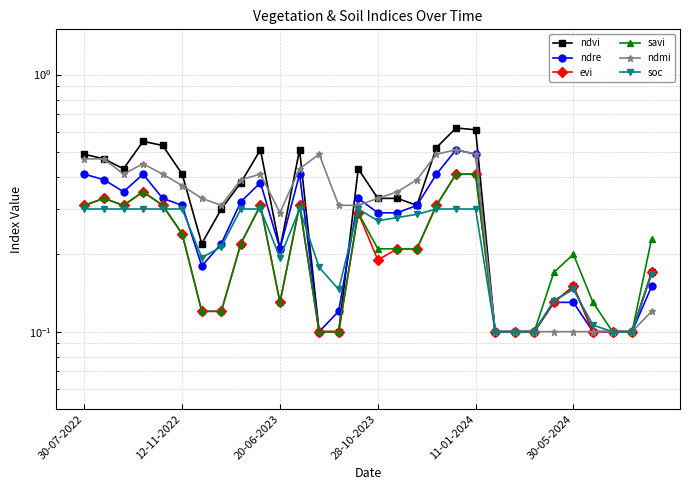

What is the label of the 1st point from the right?

29